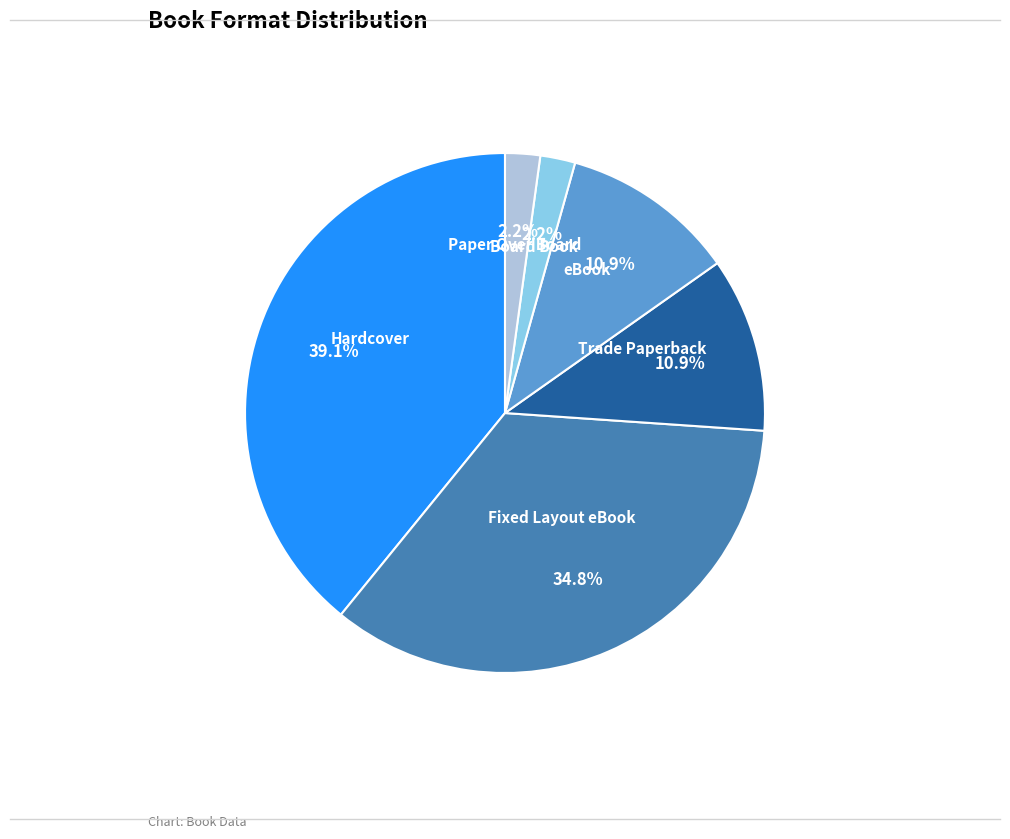

What is the largest slice in the pie chart?

Hardcover